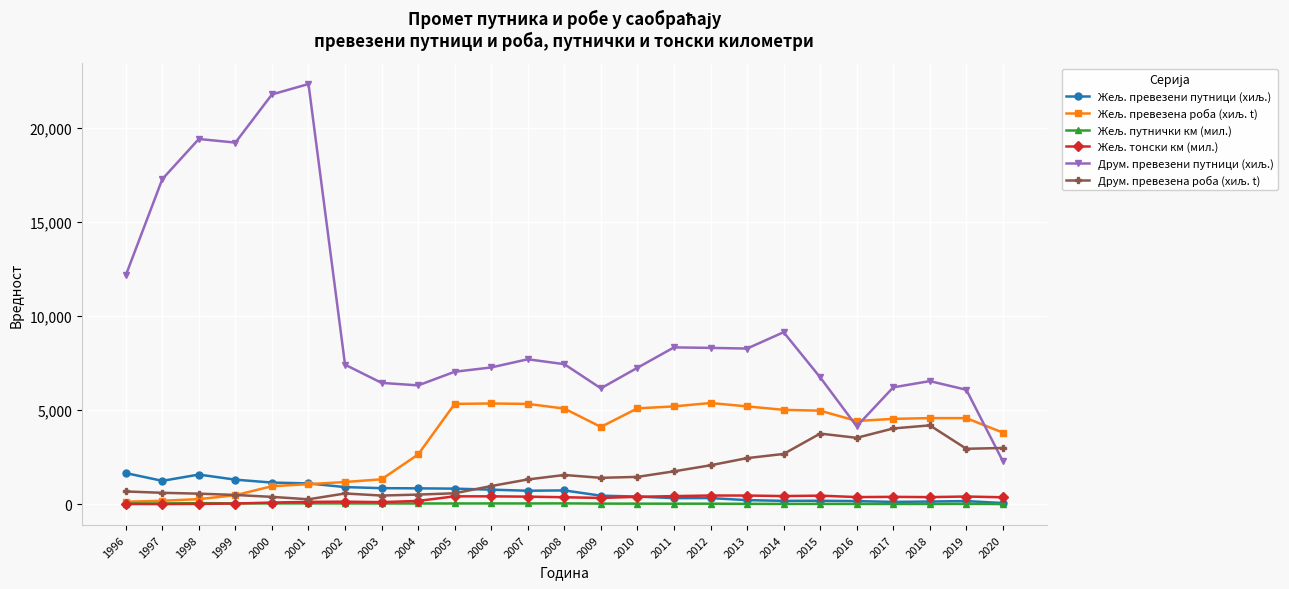

What is the total value across all series at 2019?

14160